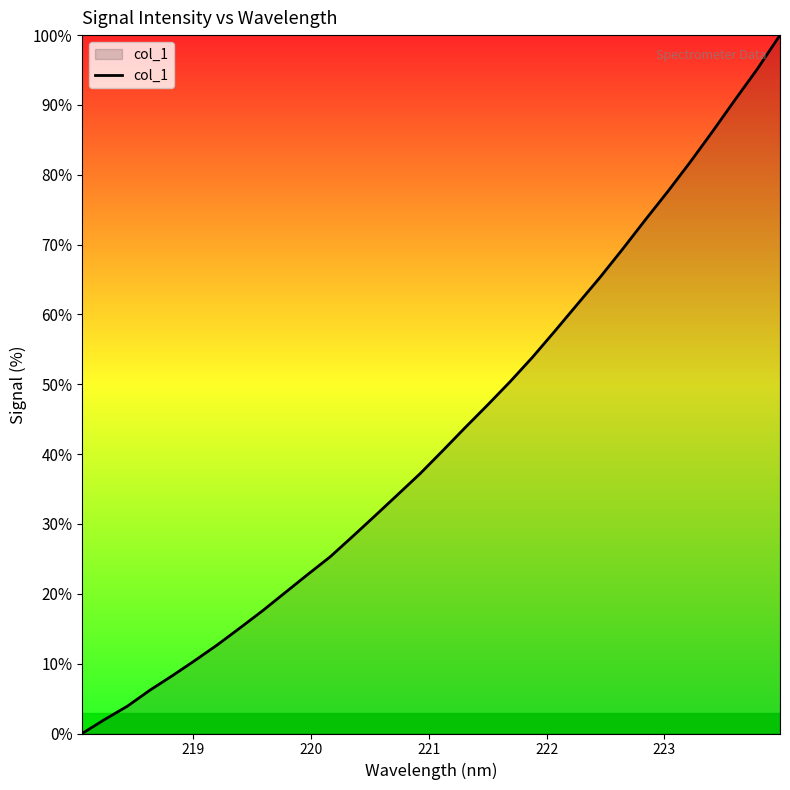

What is the difference between the maximum and minimum values?

100.0